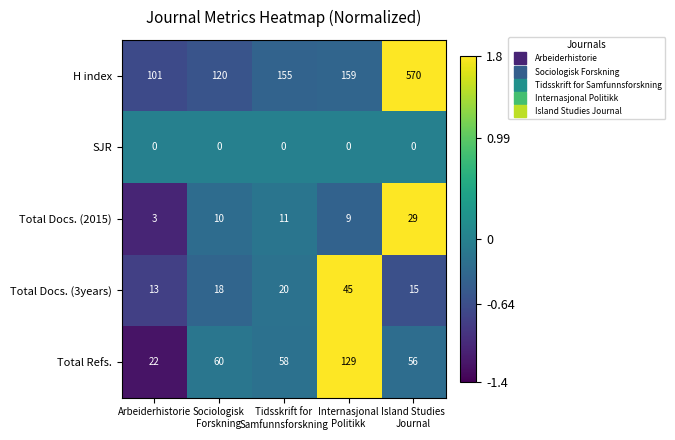

Rank the series at Tidsskrift for
Samfunnsforskning from lowest to highest value.

SJR, Total Docs. (2015), Total Docs. (3years), Total Refs., H index